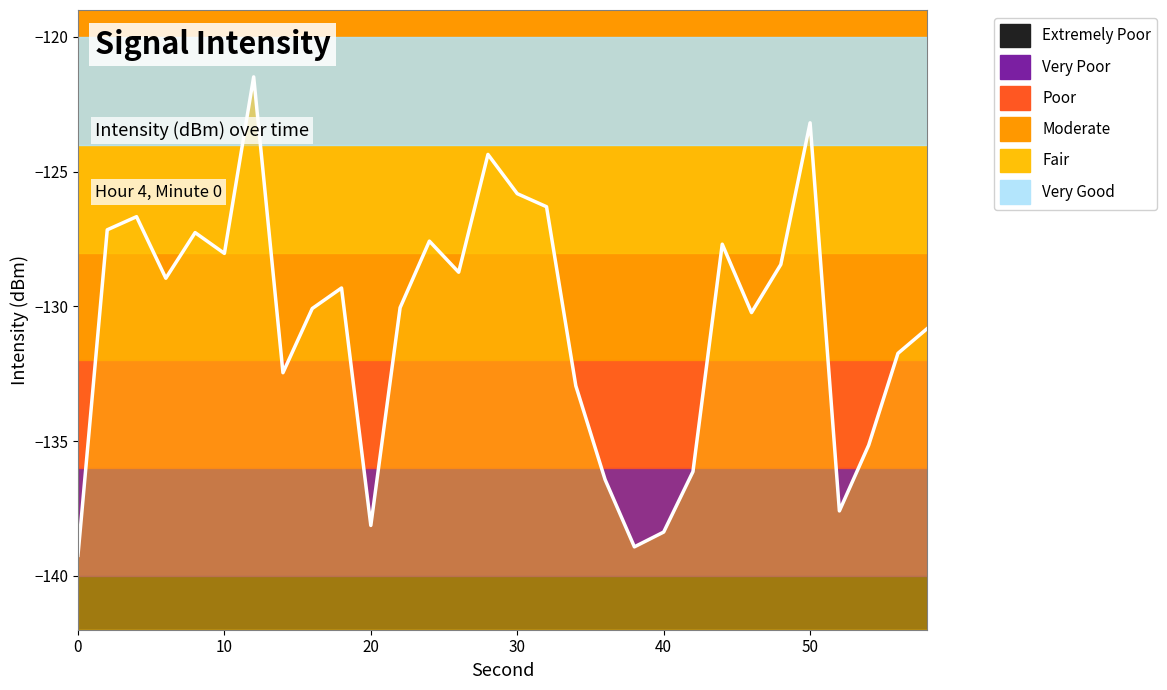

Read the value at 10.

-128.0